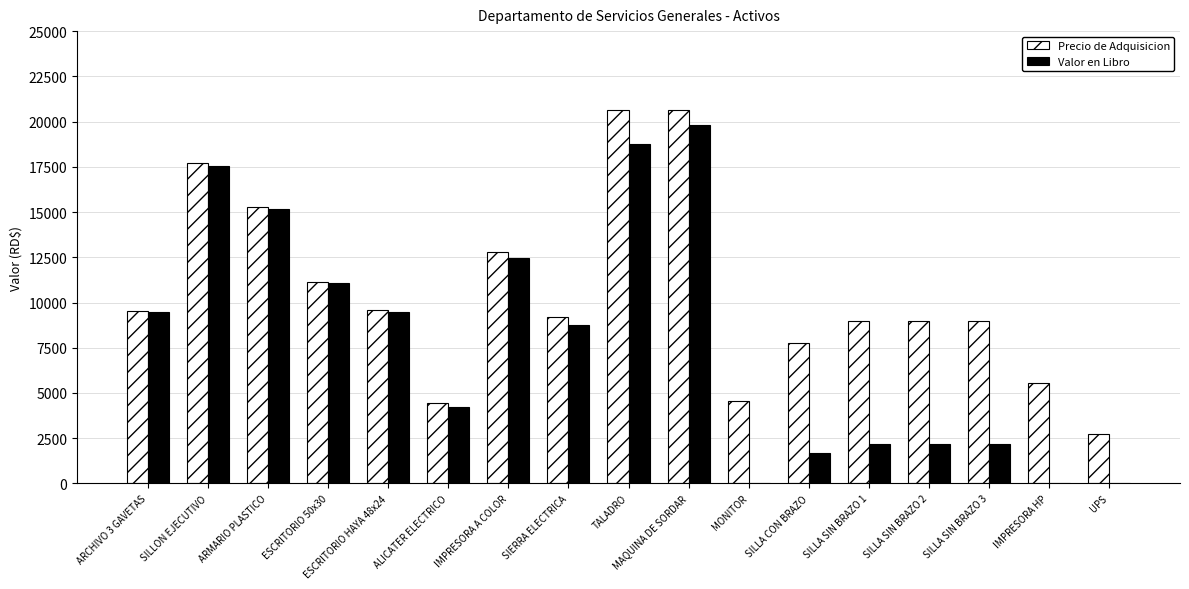

What is the highest value of the Valor en Libro series?

19788.6